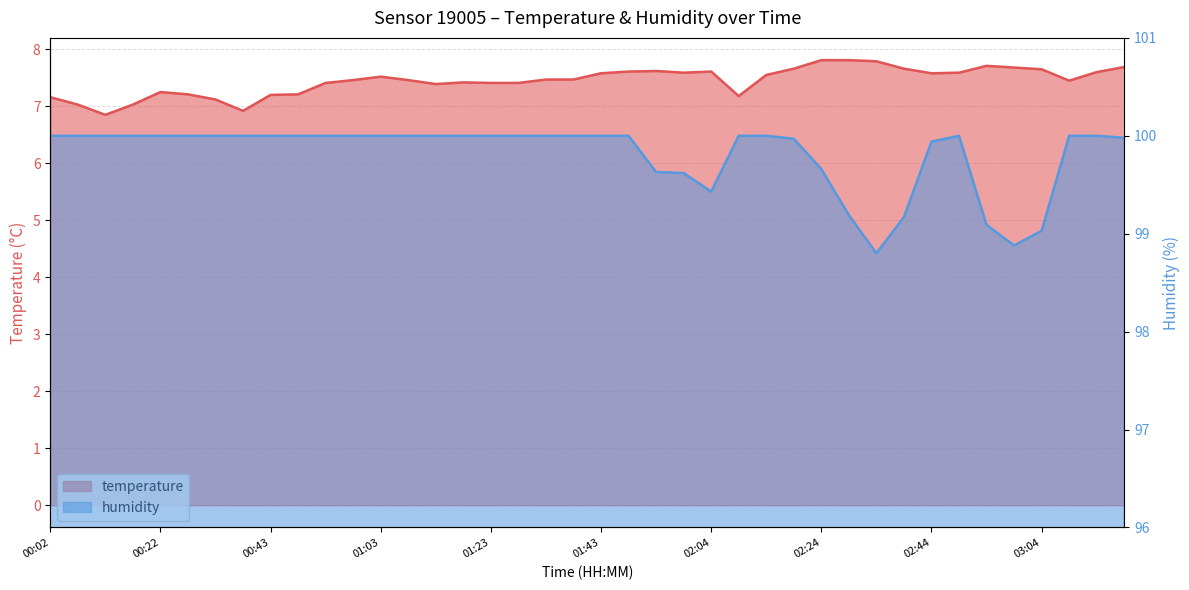

List the labels in order of temperature value, largest first.

02:24, 02:29, 02:34, 02:54, 03:20, 02:59, 02:19, 02:39, 03:04, 01:54, 01:48, 02:04, 03:15, 01:59, 02:49, 01:43, 02:44, 02:14, 01:03, 01:33, 01:38, 00:58, 01:08, 03:09, 01:18, 00:53, 01:23, 01:28, 01:13, 00:22, 00:27, 00:48, 00:43, 02:09, 00:02, 00:32, 00:07, 00:17, 00:37, 00:12